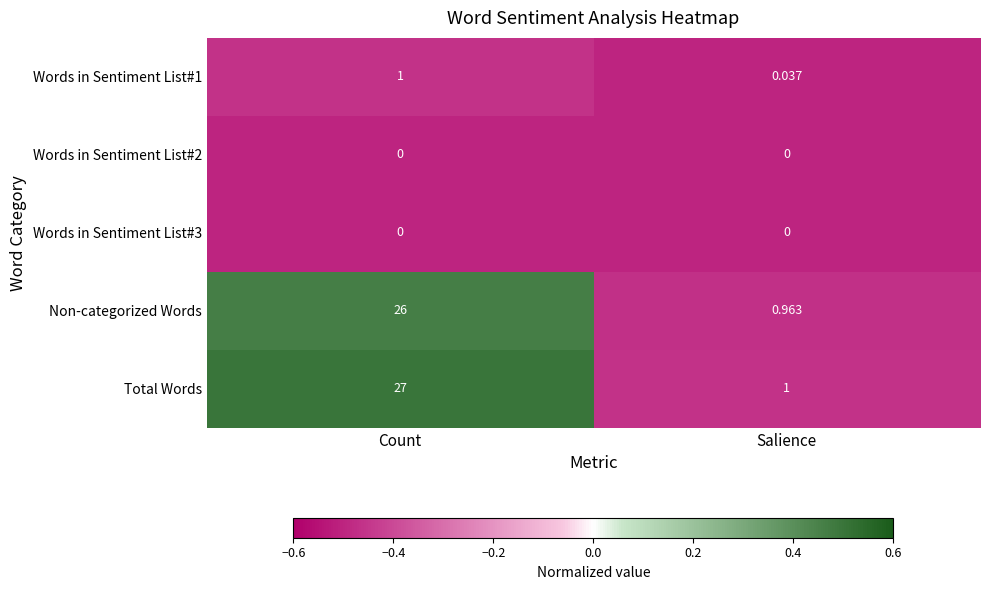

At which category is the sum across all series the highest?

Count